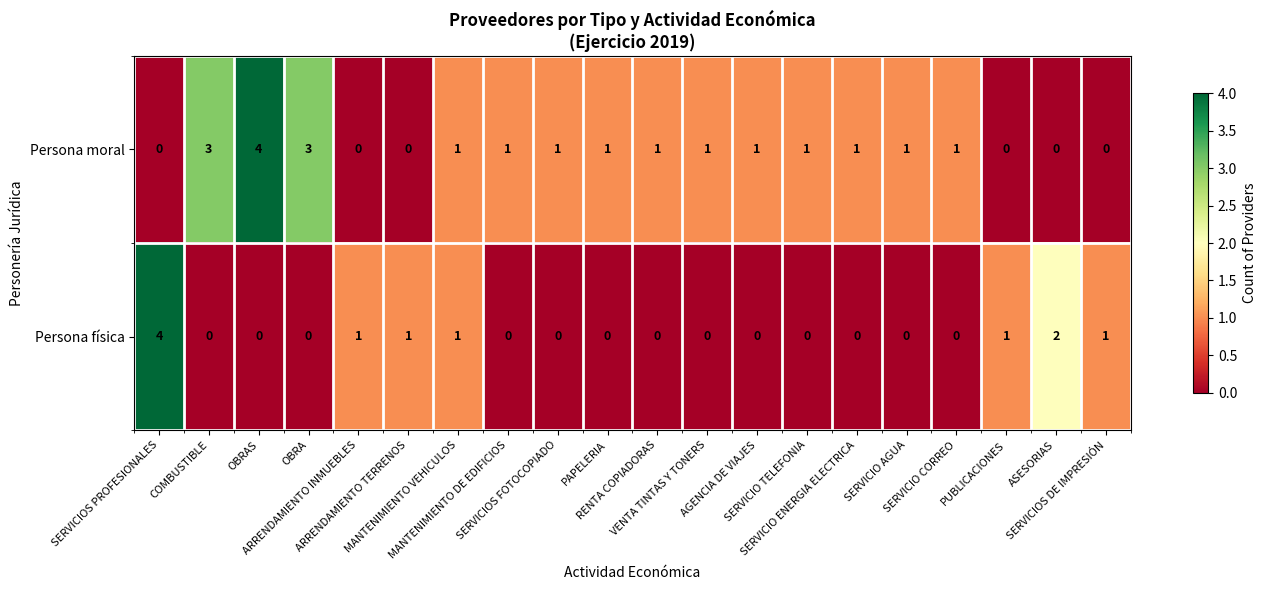

How many data points does each series have?

20